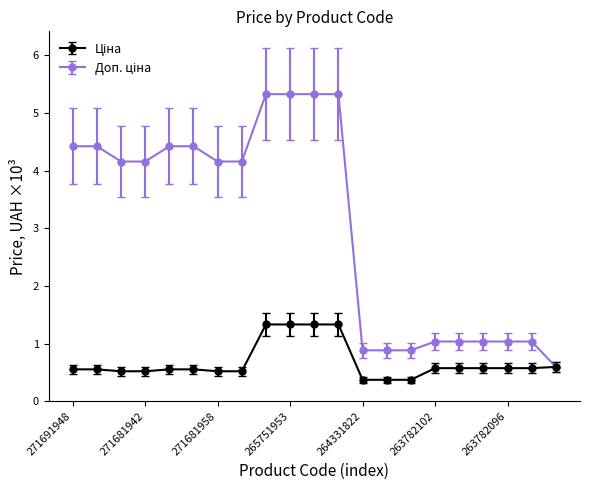

What is the minimum value shown in the chart?

0.4